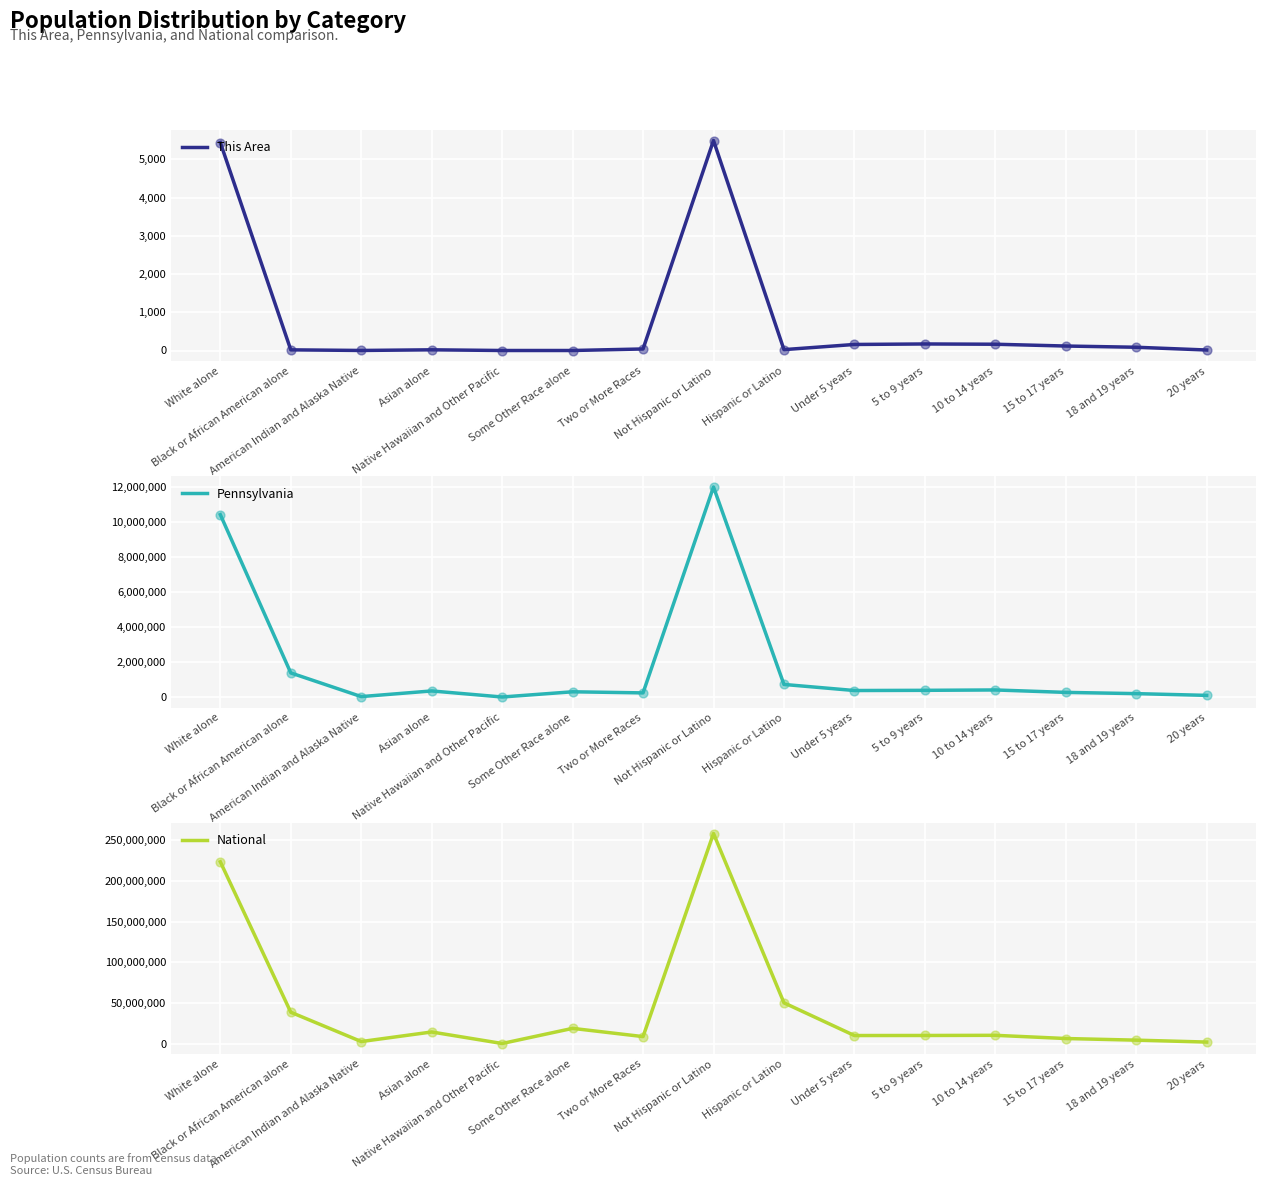

Which series has the largest total across all categories?

National